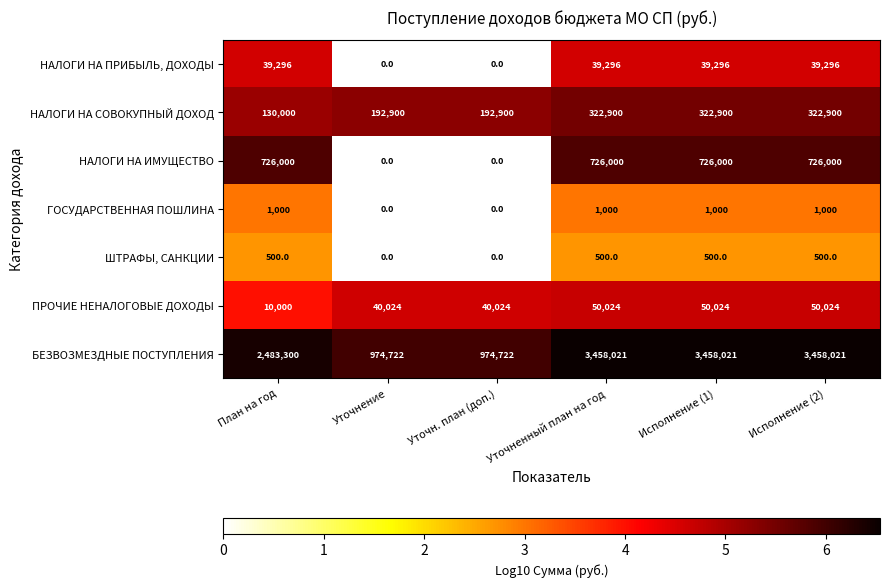

List the series in order of their peak value, highest first.

БЕЗВОЗМЕЗДНЫЕ ПОСТУПЛЕНИЯ, НАЛОГИ НА ИМУЩЕСТВО, НАЛОГИ НА СОВОКУПНЫЙ ДОХОД, ПРОЧИЕ НЕНАЛОГОВЫЕ ДОХОДЫ, НАЛОГИ НА ПРИБЫЛЬ, ДОХОДЫ, ГОСУДАРСТВЕННАЯ ПОШЛИНА, ШТРАФЫ, САНКЦИИ